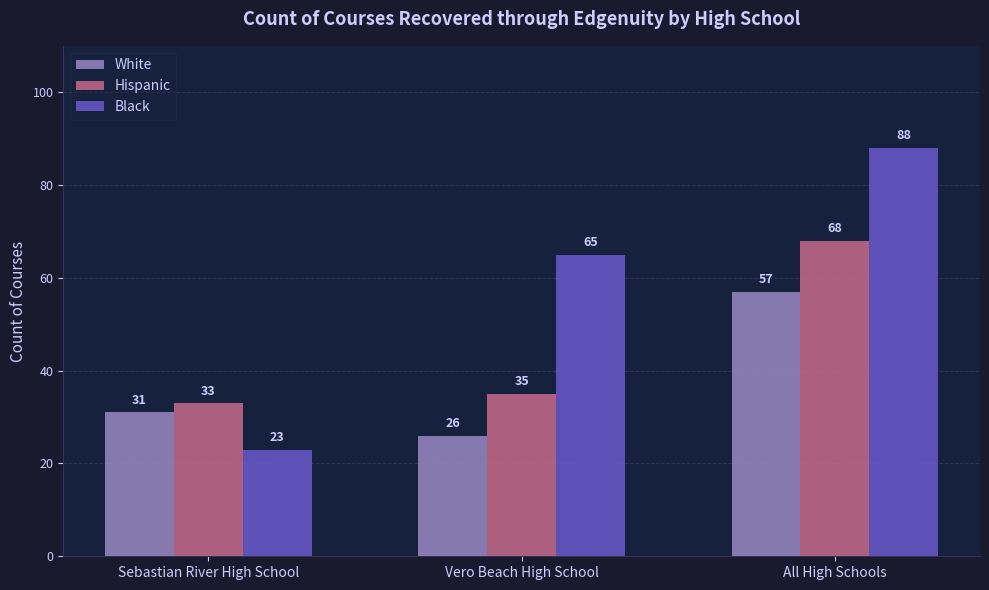

Which series has the widest spread of values?

Black